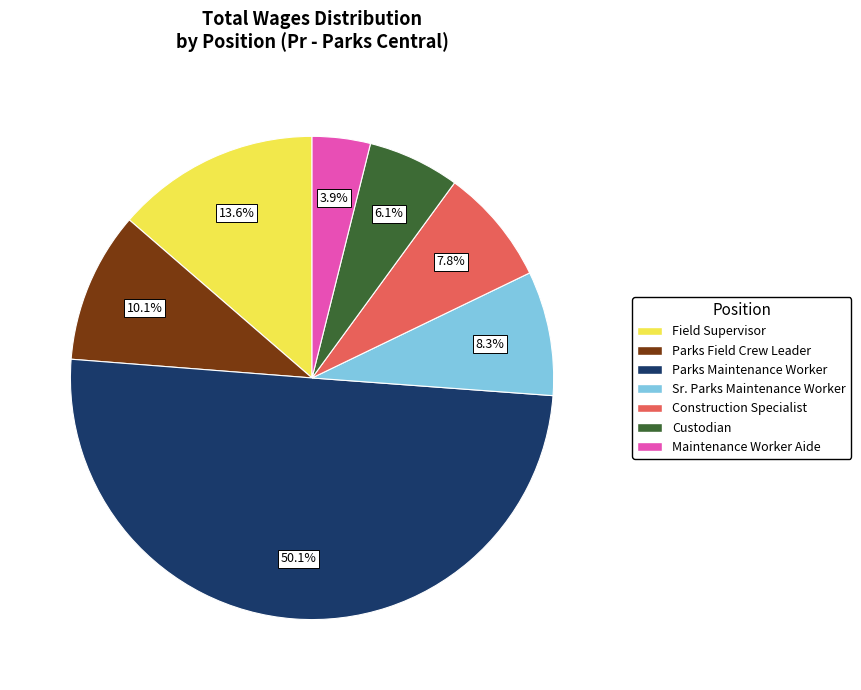

To the nearest percent, what is the average slice percentage?

14%